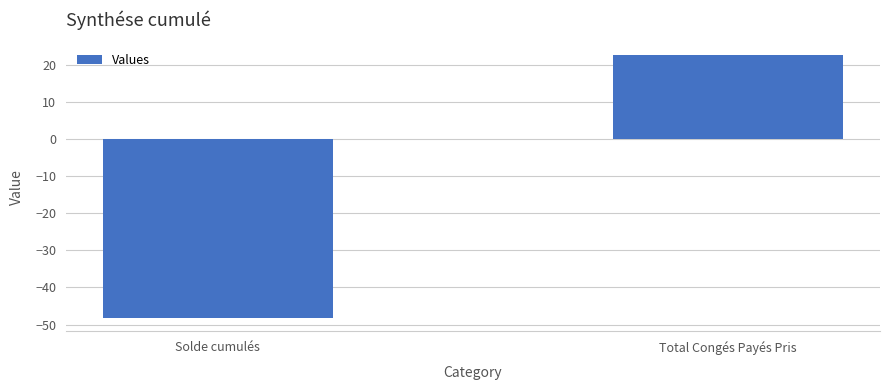

The value at Total Congés Payés Pris is 7.0. True or false?

False